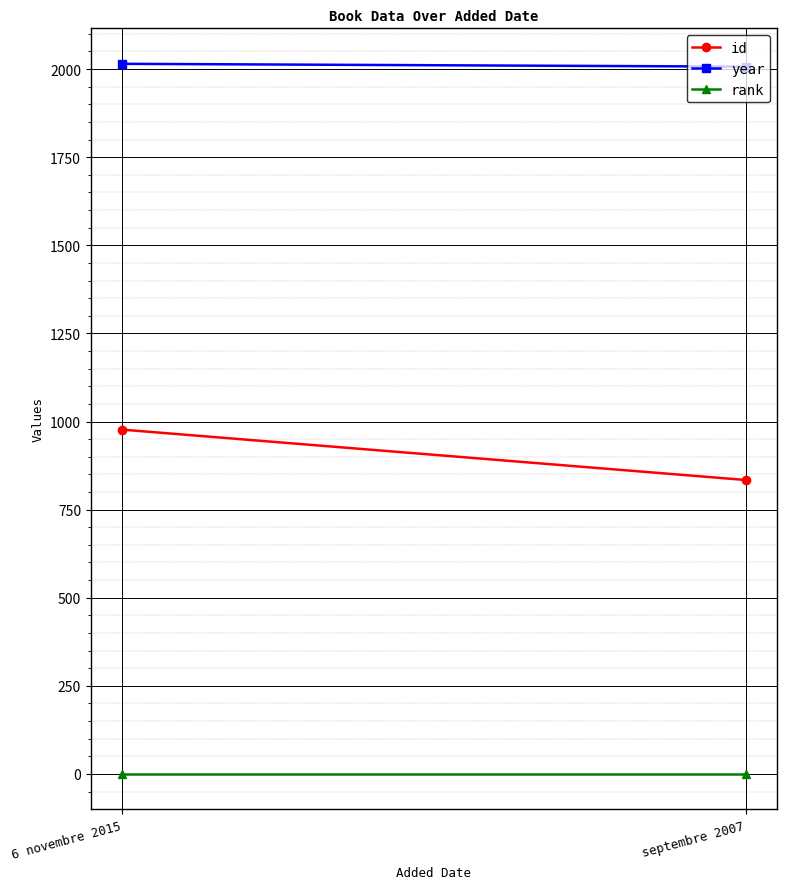

Count the year values in the range 2007 to 2015.

2